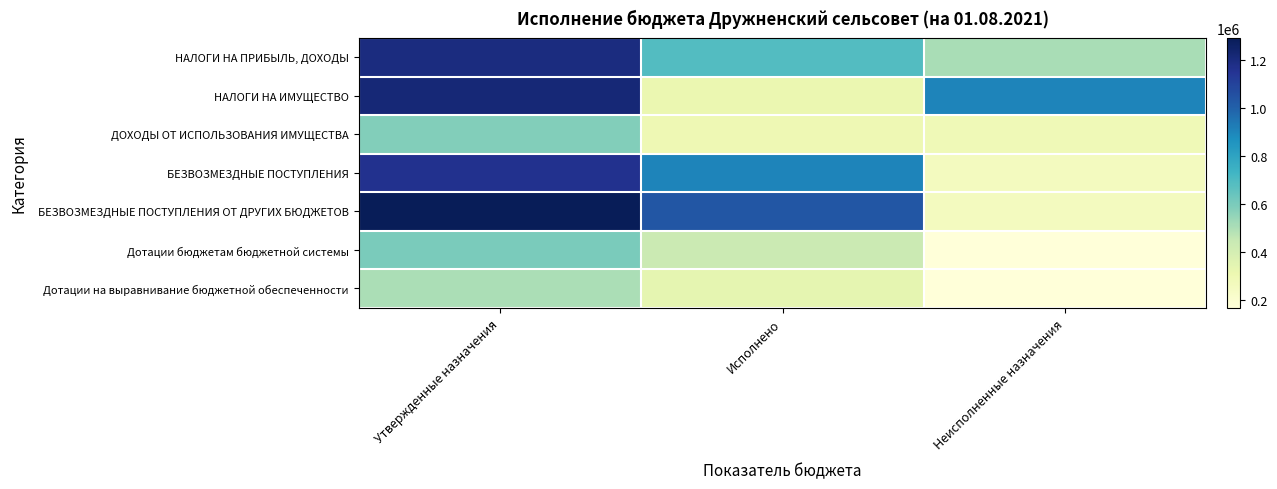

Reading right to left, transcribe all the data shown in this chart.

НАЛОГИ НА ПРИБЫЛЬ, ДОХОДЫ: Неисполненные назначения=506186.4	Исполнено=688304.6	Утвержденные назначения=1194491.0
НАЛОГИ НА ИМУЩЕСТВО: Неисполненные назначения=901644.7	Исполнено=314968.3	Утвержденные назначения=1216613.0
ДОХОДЫ ОТ ИСПОЛЬЗОВАНИЯ ИМУЩЕСТВА: Неисполненные назначения=286092.5	Исполнено=296092.5	Утвержденные назначения=582185.0
БЕЗВОЗМЕЗДНЫЕ ПОСТУПЛЕНИЯ: Неисполненные назначения=255750.0	Исполнено=904167.6	Утвержденные назначения=1159917.6
БЕЗВОЗМЕЗДНЫЕ ПОСТУПЛЕНИЯ ОТ ДРУГИХ БЮДЖЕТОВ: Неисполненные назначения=255750.0	Исполнено=1034245.0	Утвержденные назначения=1289995.0
Дотации бюджетам бюджетной системы: Неисполненные назначения=167651.0	Исполнено=432663.0	Утвержденные назначения=600314.0
Дотации на выравнивание бюджетной обеспеченности: Неисполненные назначения=167651.0	Исполнено=335311.0	Утвержденные назначения=502962.0